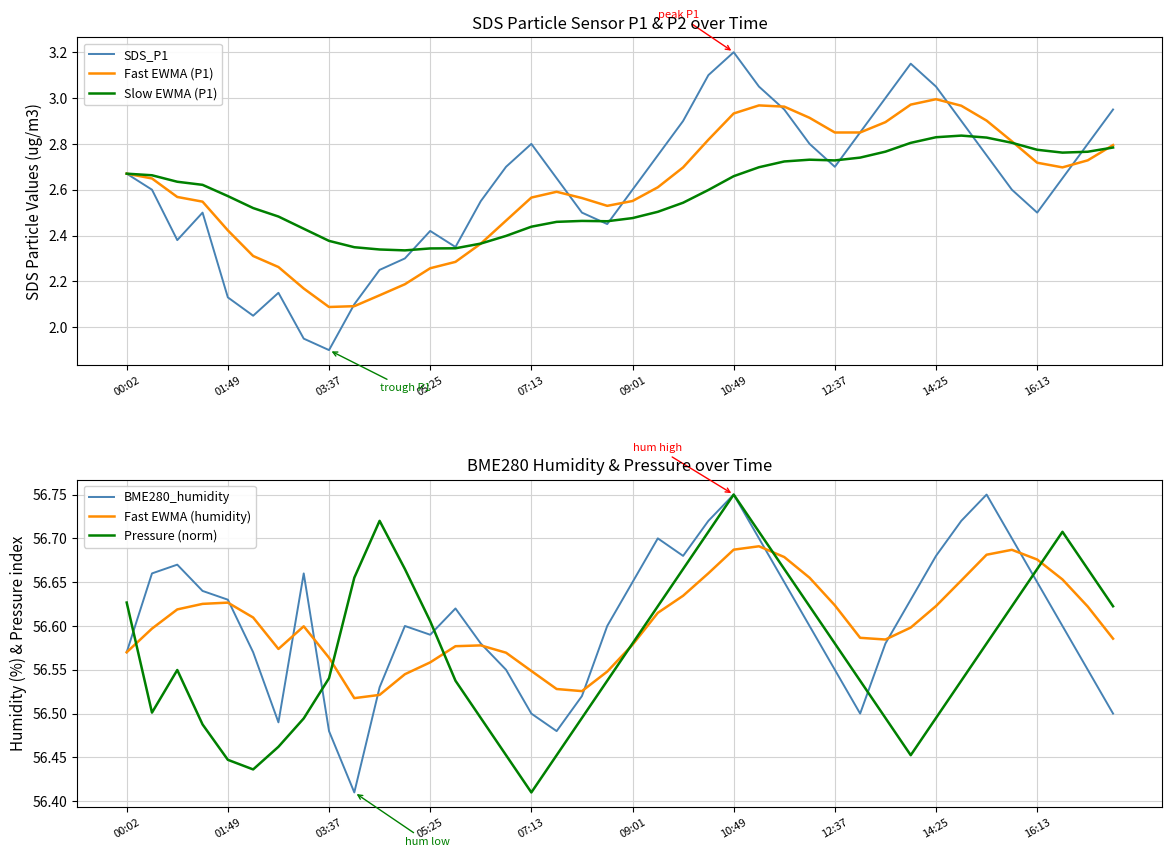

How many lines are shown in the chart?

6